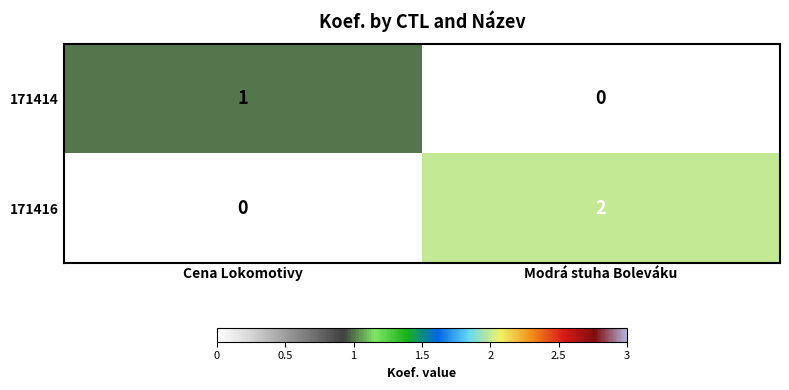

Which series has the largest total across all categories?

171416